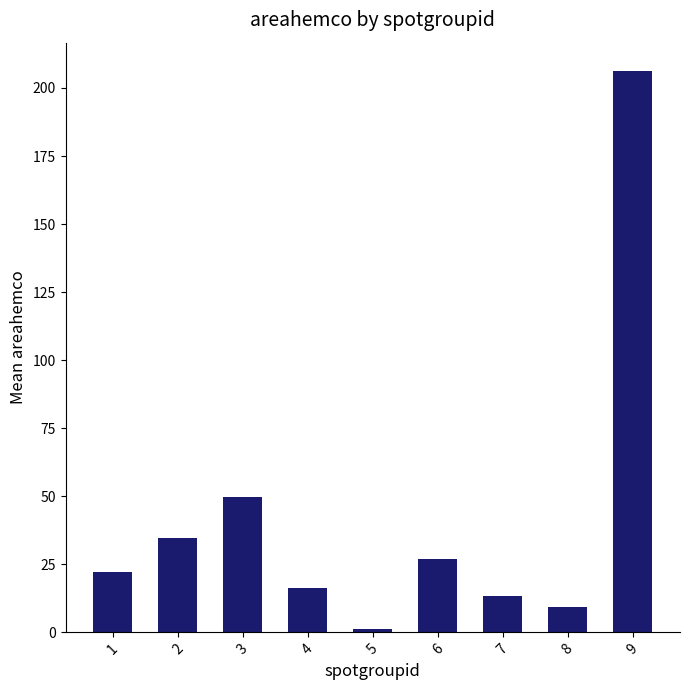

Is it true that the value at 1 is 22.3?

True